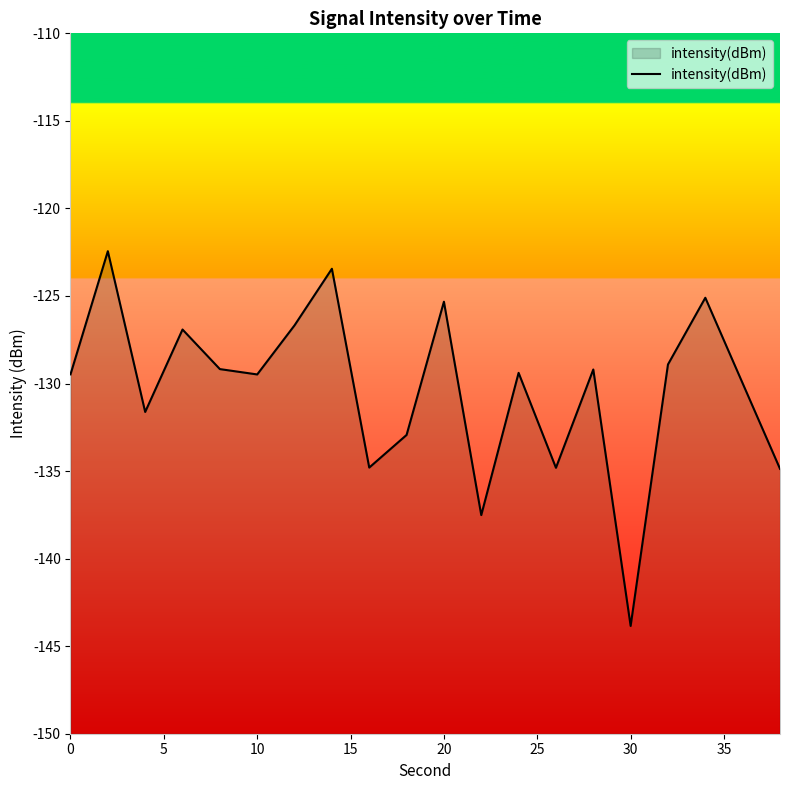

Does the chart display data point markers on the line(s)?

No